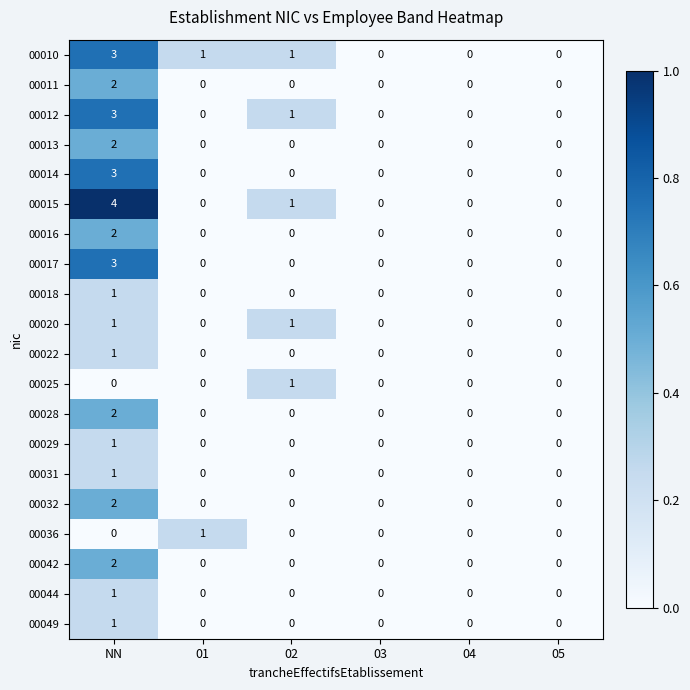

Which series has the widest spread of values?

00015